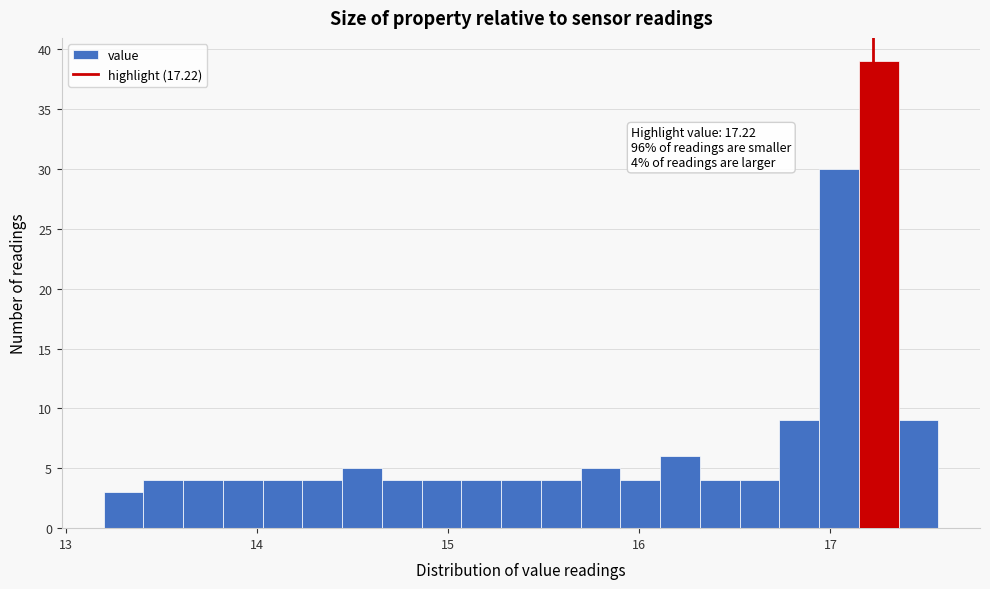

Read against the x-axis, roughly where is the centre of the tallest bar?

17.3